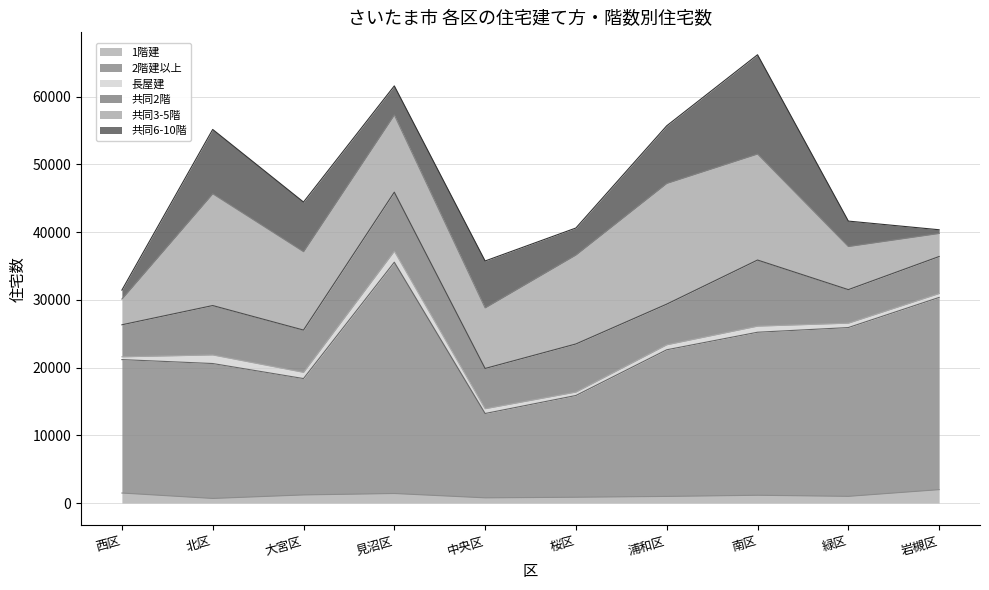

What is the average value of the 長屋建 series?

832